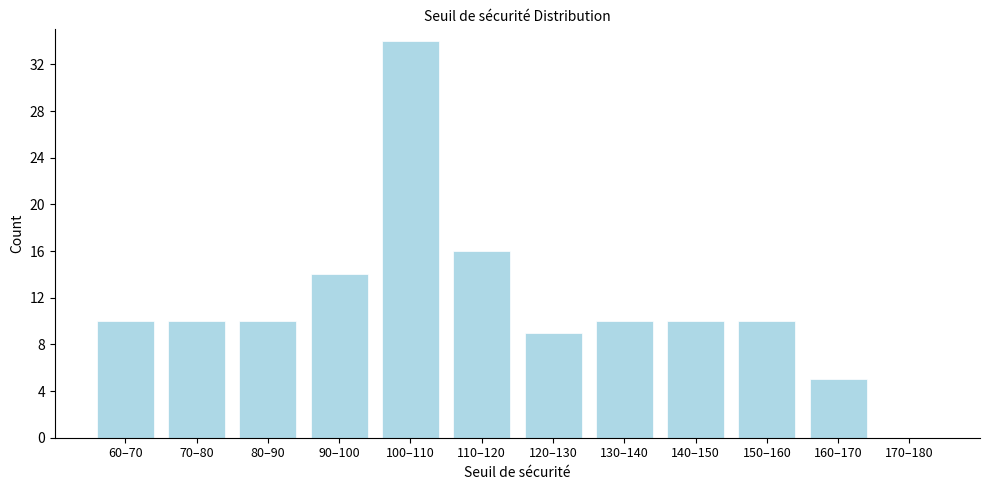

Reading left to right, what are all the values shown in this chart?

60–70=10	70–80=10	80–90=10	90–100=14	100–110=34	110–120=16	120–130=9	130–140=10	140–150=10	150–160=10	160–170=5	170–180=0